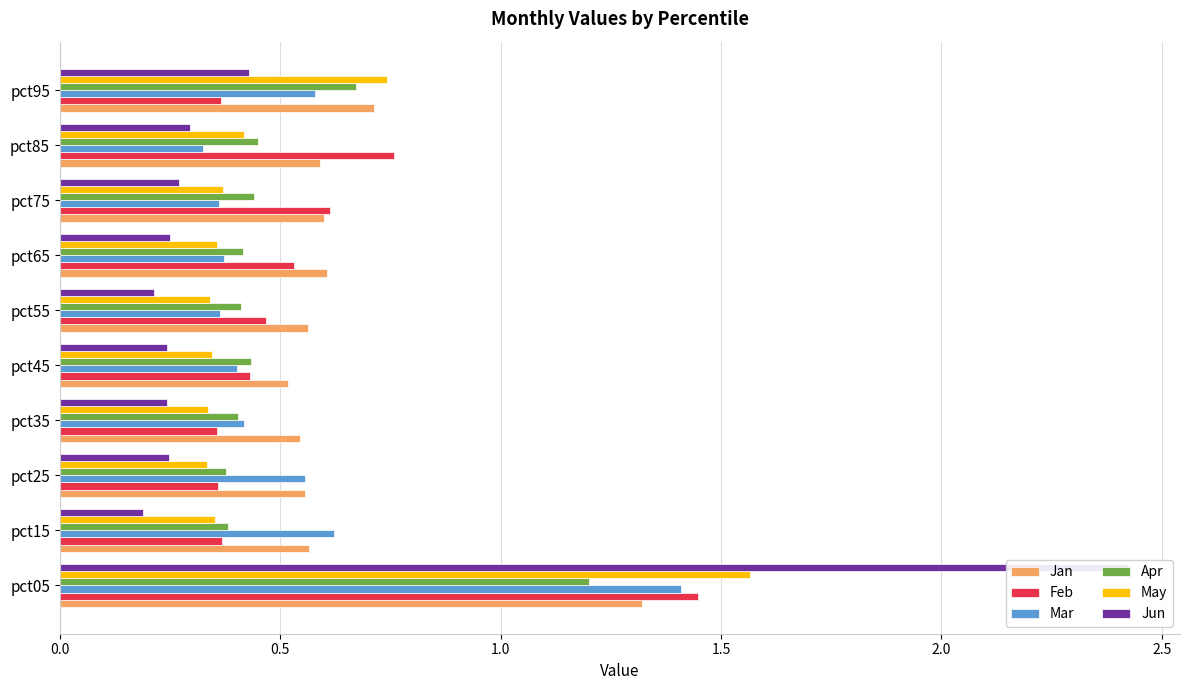

At pct35, list the series in order from largest to smallest.

Jan, Mar, Apr, Feb, May, Jun